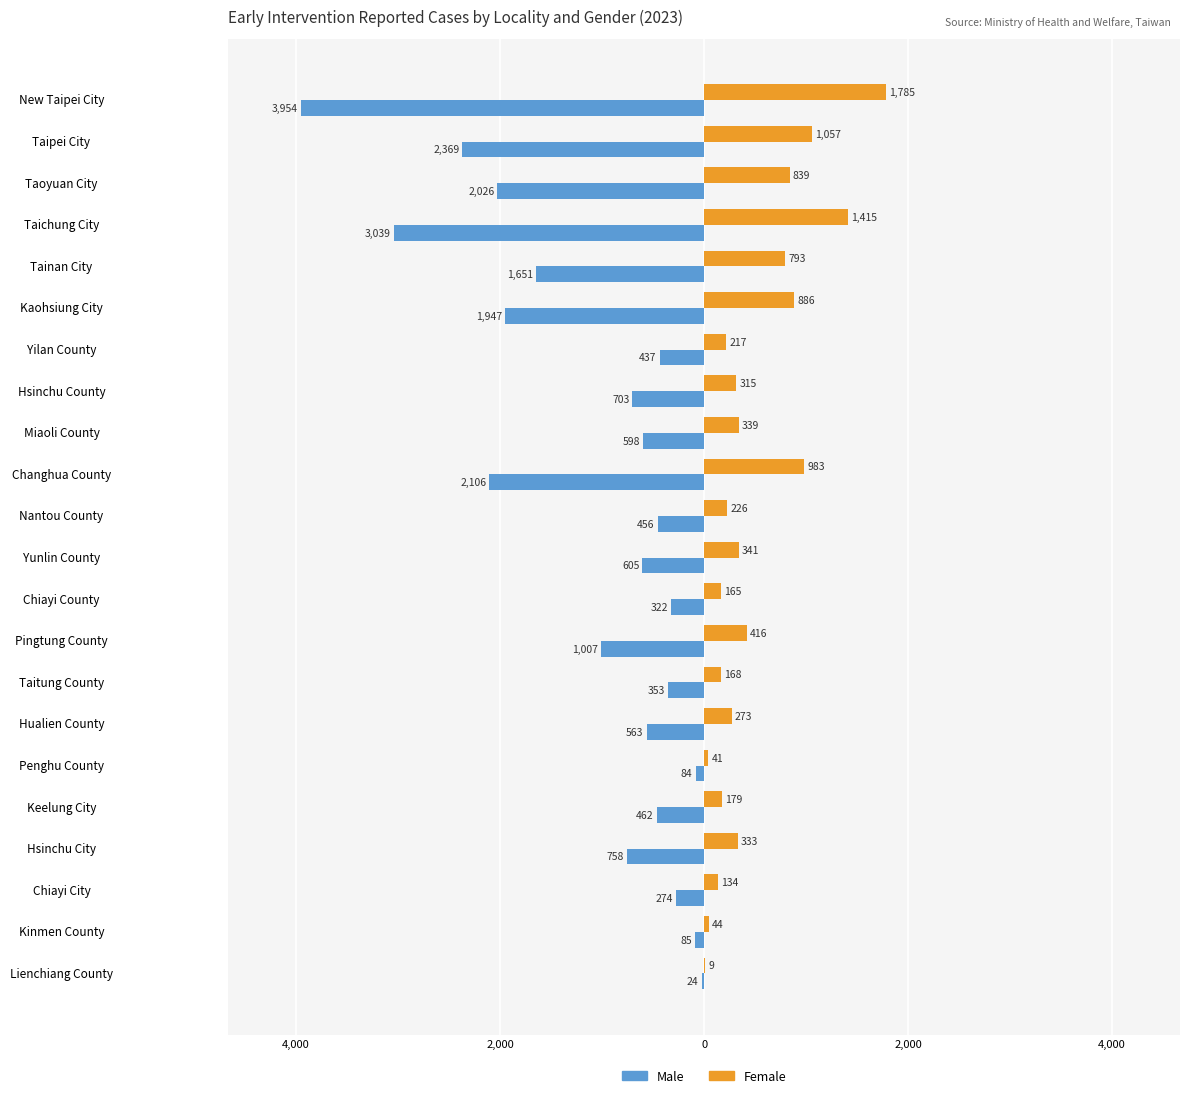

What are all the series names shown in the legend?

Male, Female